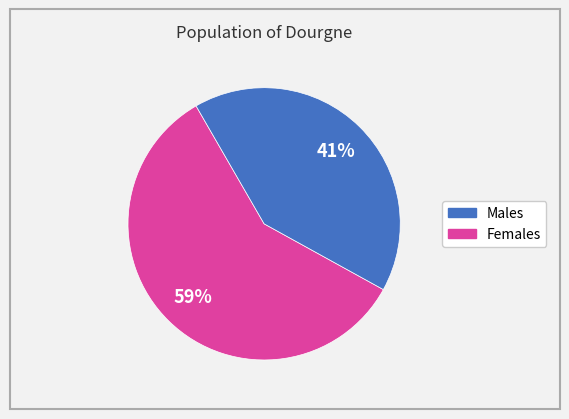

To the nearest percent, what is the average slice percentage?

50%